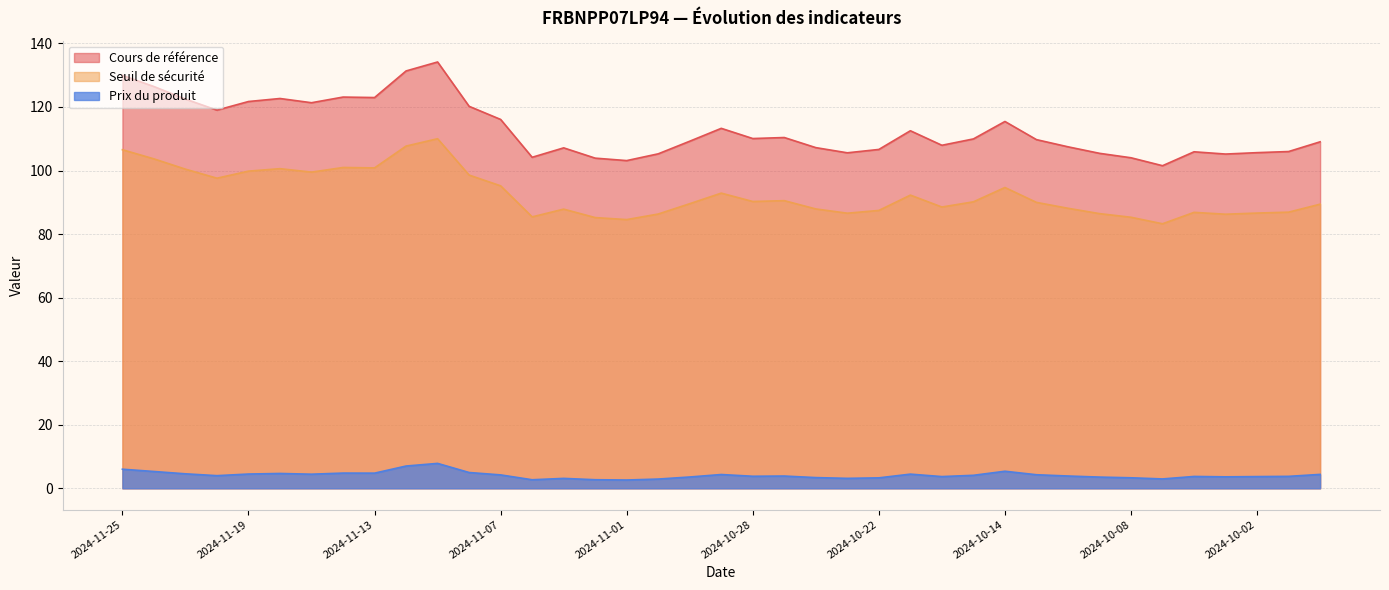

Does the chart display data point markers on the line(s)?

No